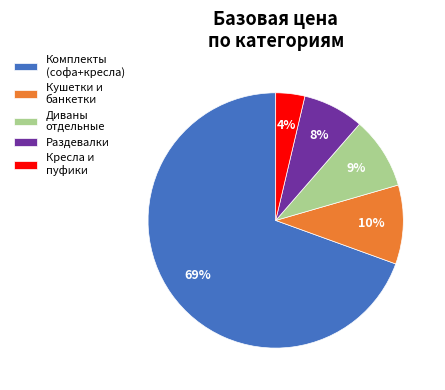

Is the sum of Диваны отдельные and Кресла и пуфики greater than half?

No